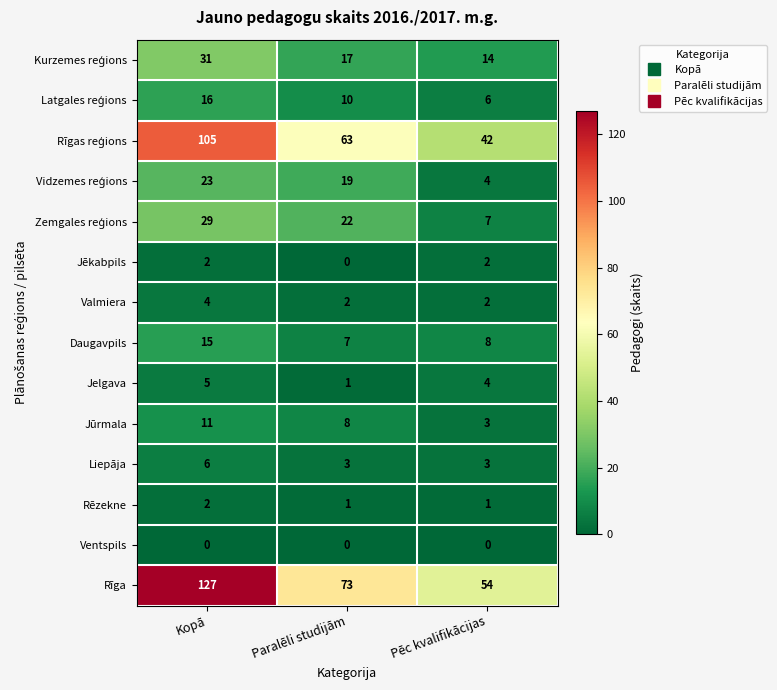

How many series are shown in this chart?

14